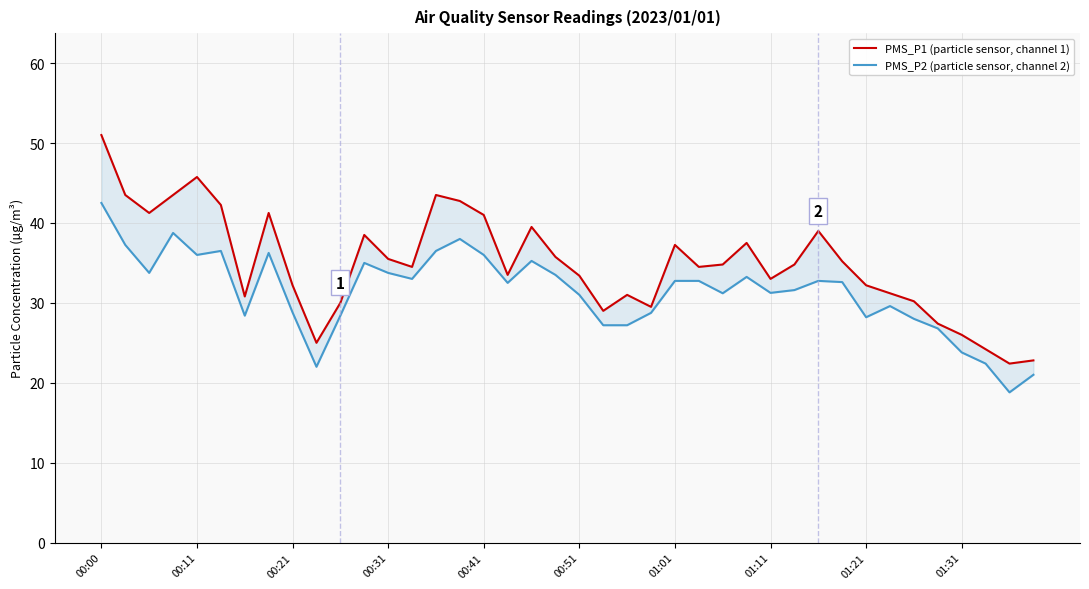

How many interior local peaks does the PMS_P2 (particle sensor, channel 2) series have?

9